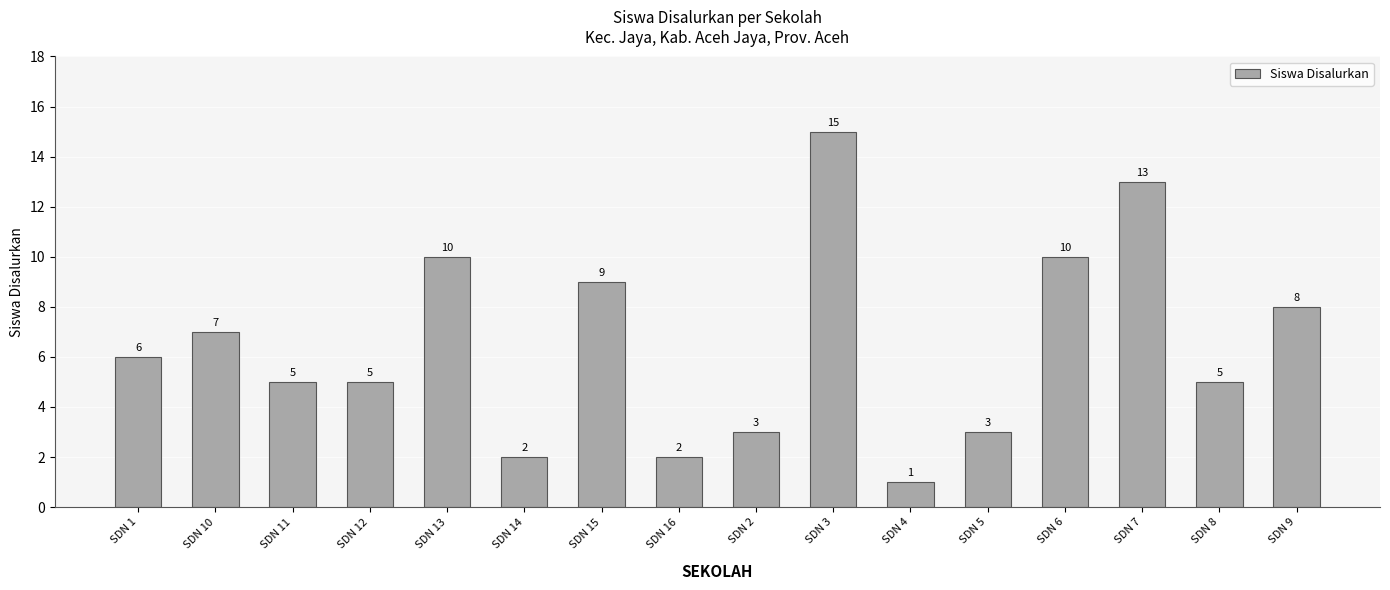

What is the sum of the values at SDN 3 and SDN 2?

18